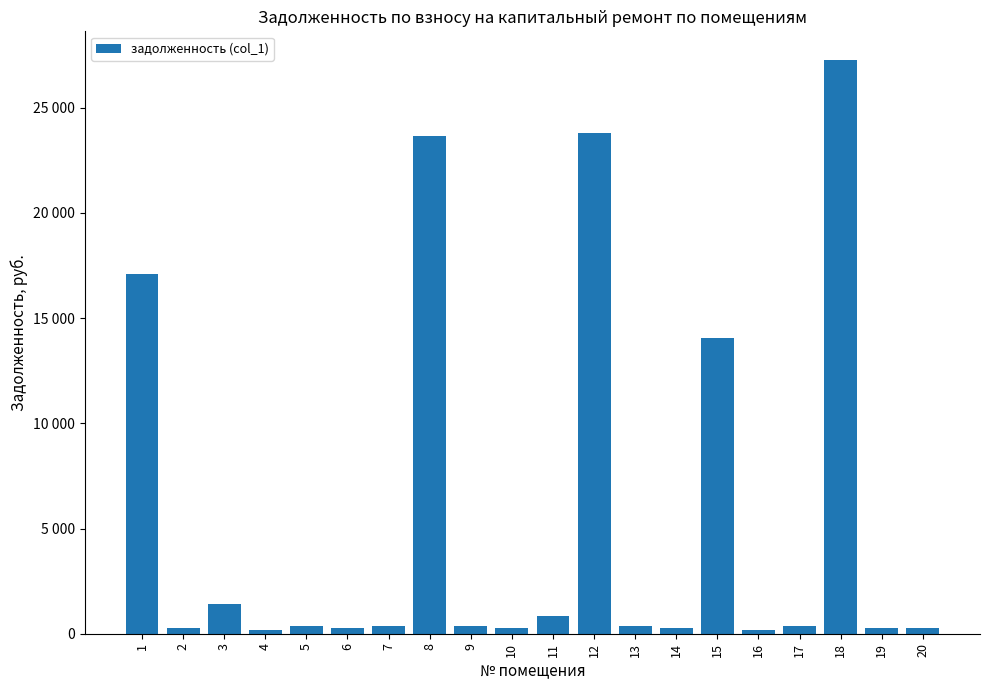

Which has a higher value, 16 or 4?

4